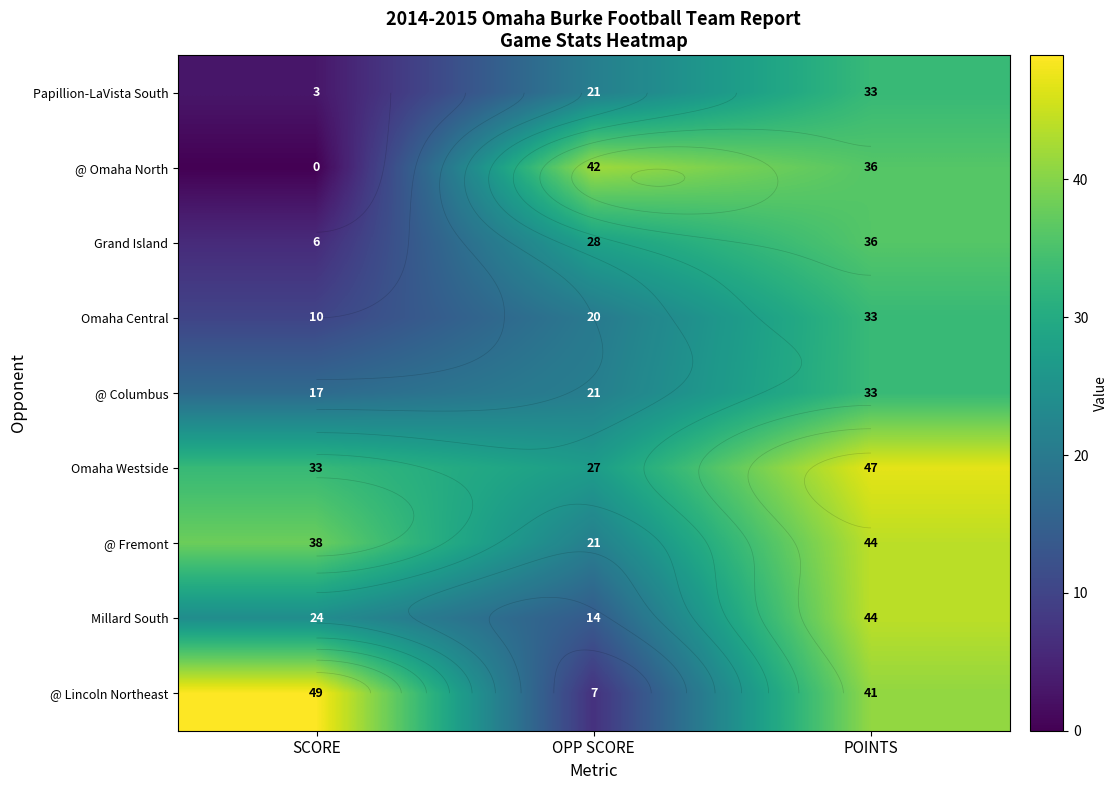

What is the maximum value for @ Lincoln Northeast?

49